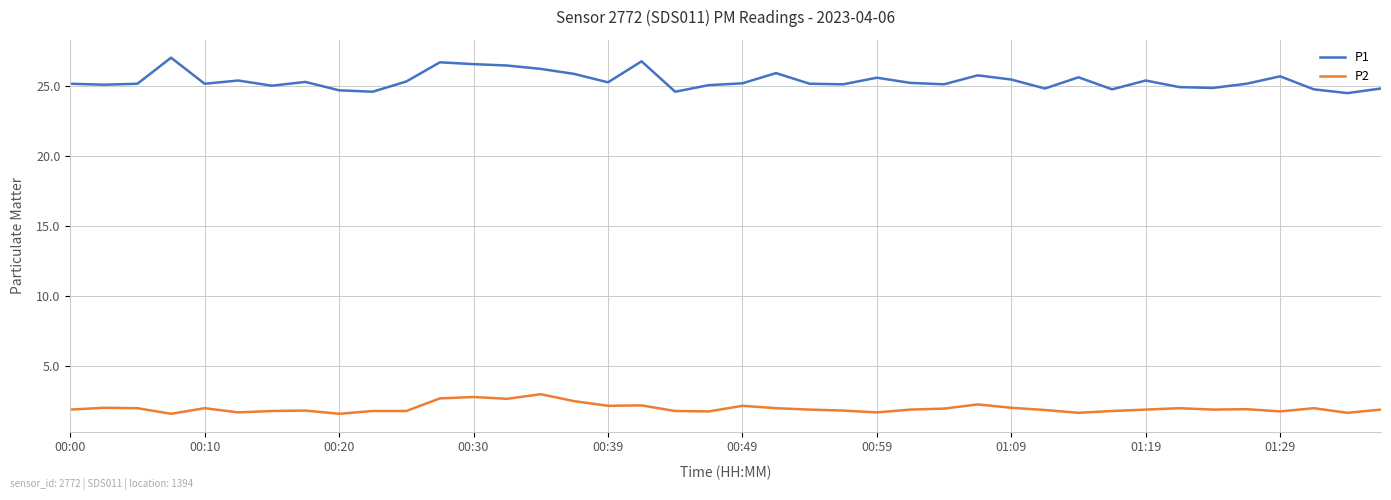

True or false: P2 and P1 cross at least once.

False